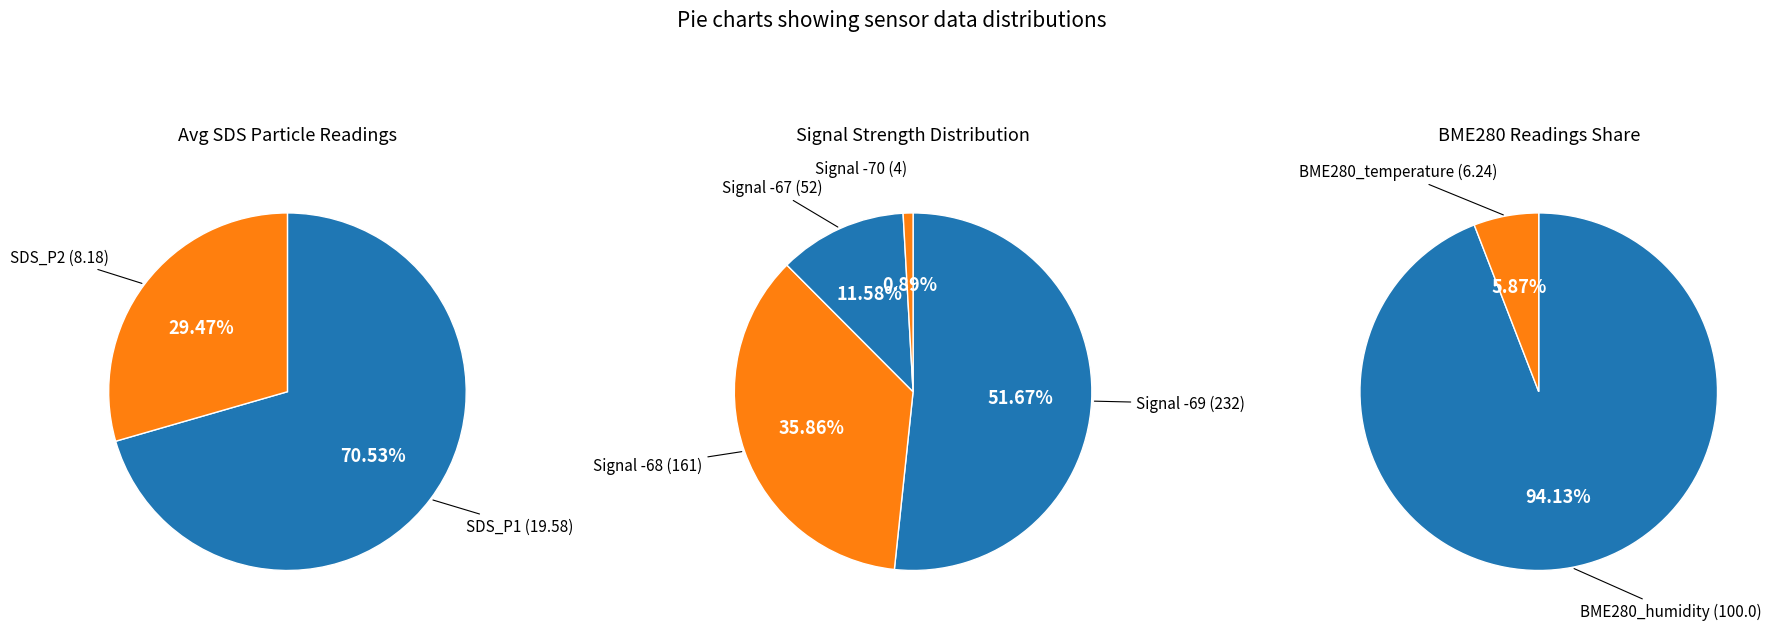

To the nearest percent, what is the average slice percentage?

25%